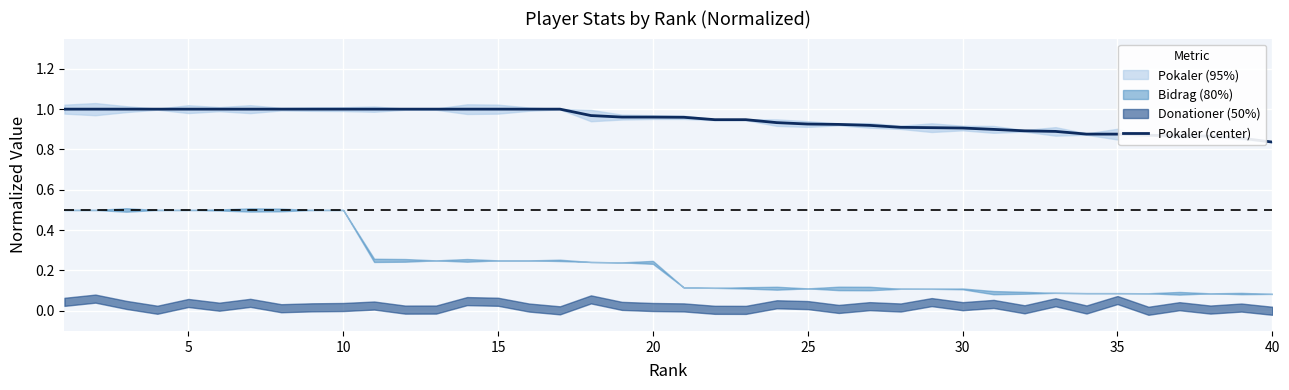

Count the values in the range 0 to 1.

40